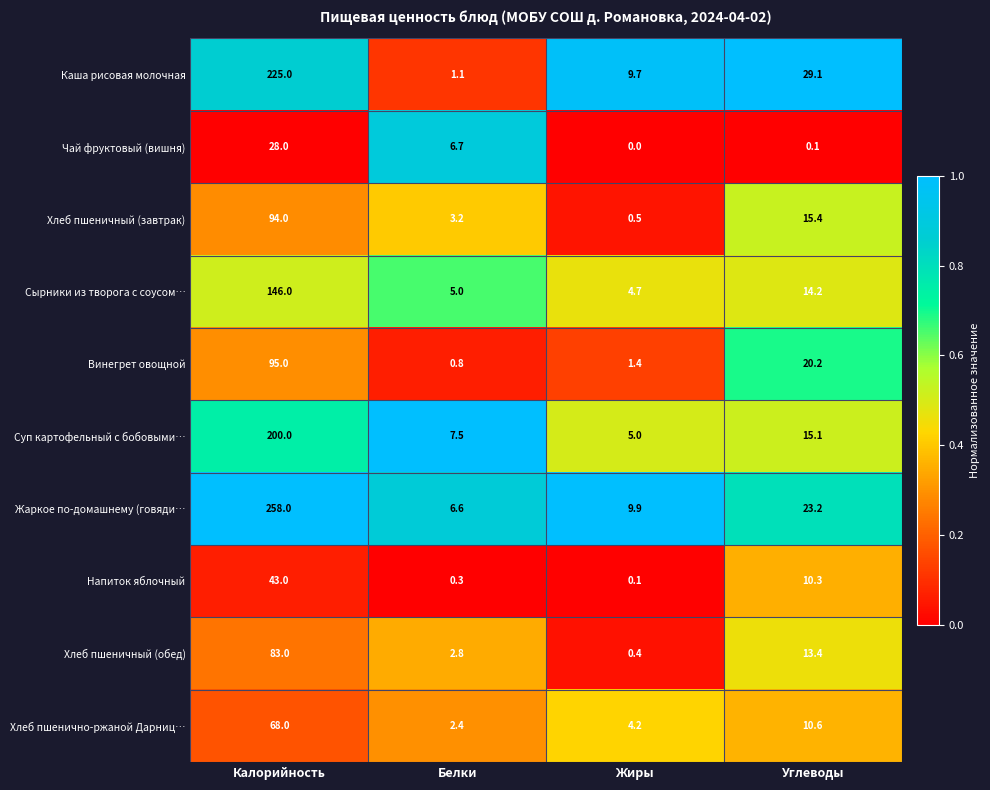

Which series has the largest total across all categories?

Жаркое по-домашнему (говяди…